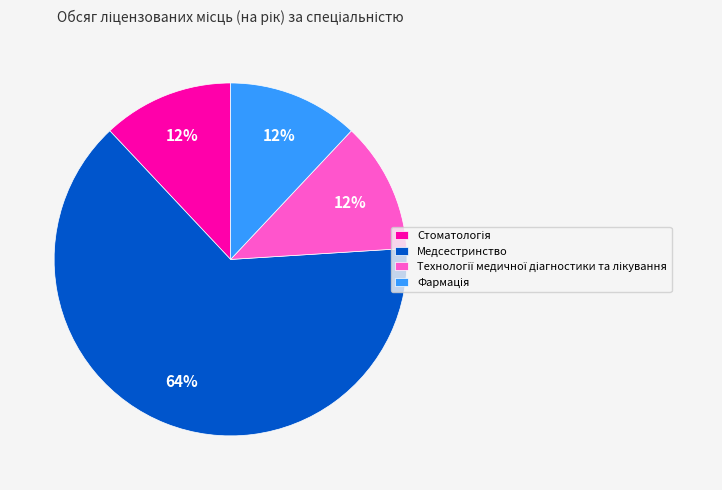

Is it true that Медсестринство is 64% of the pie?

True